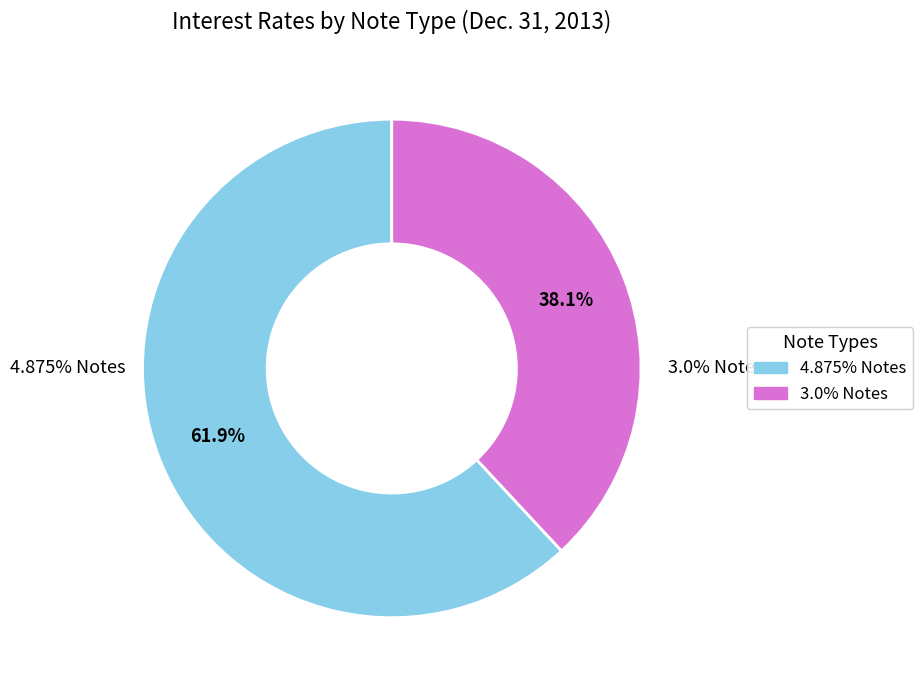

Is the sum of 4.875% Notes and 3.0% Notes greater than half?

Yes